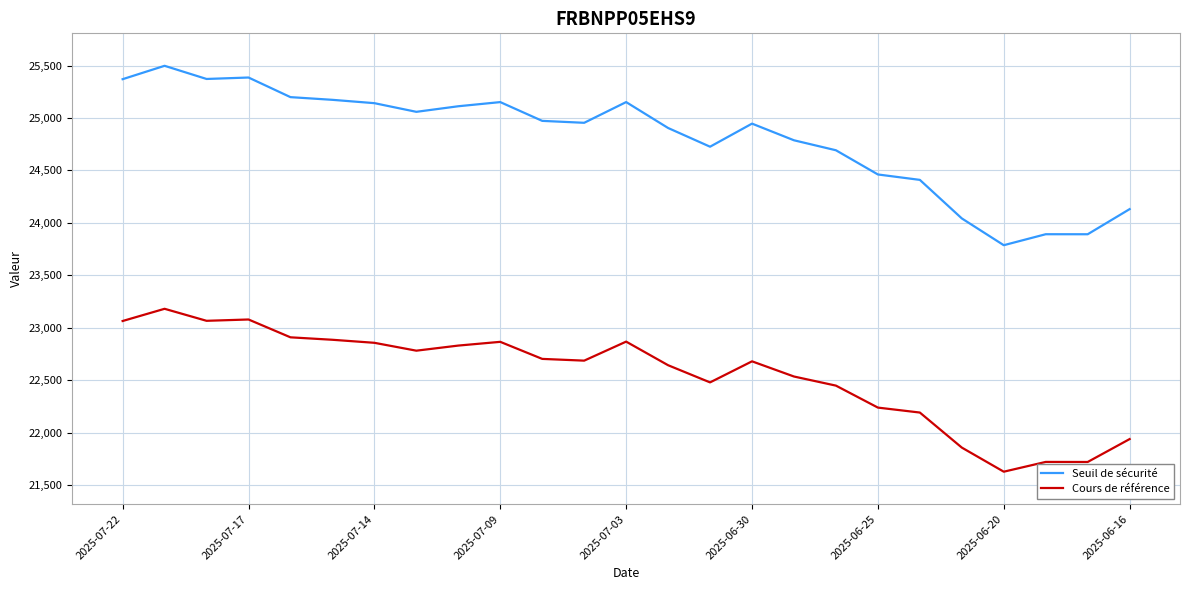

What is the difference between the maximum and minimum values in the Seuil de sécurité series?

1711.0